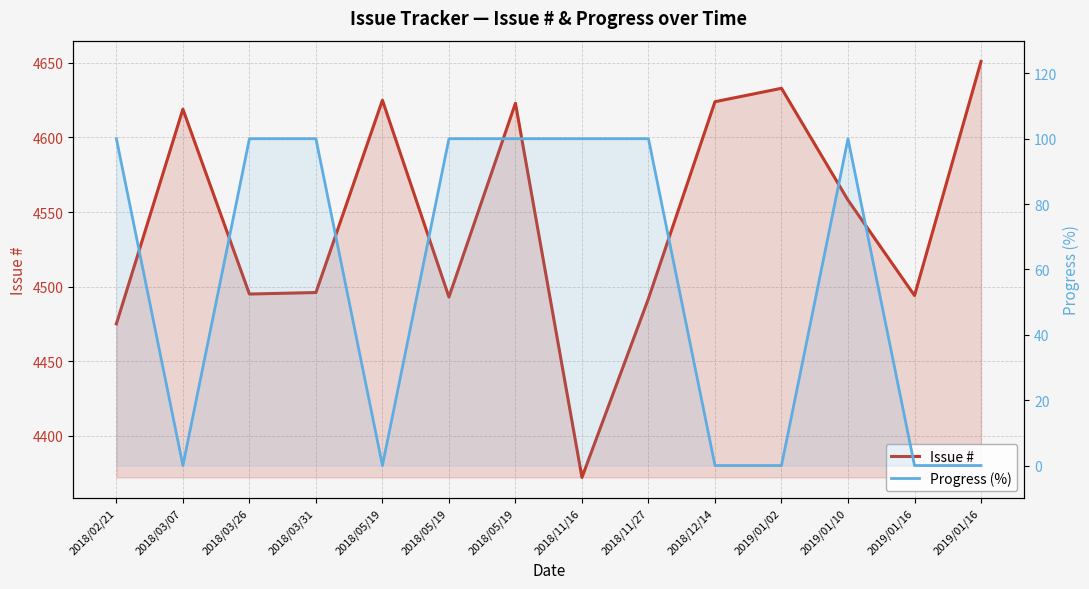

What is the difference between the Progress (%) values at 2018/11/16 and 2019/01/02?

100